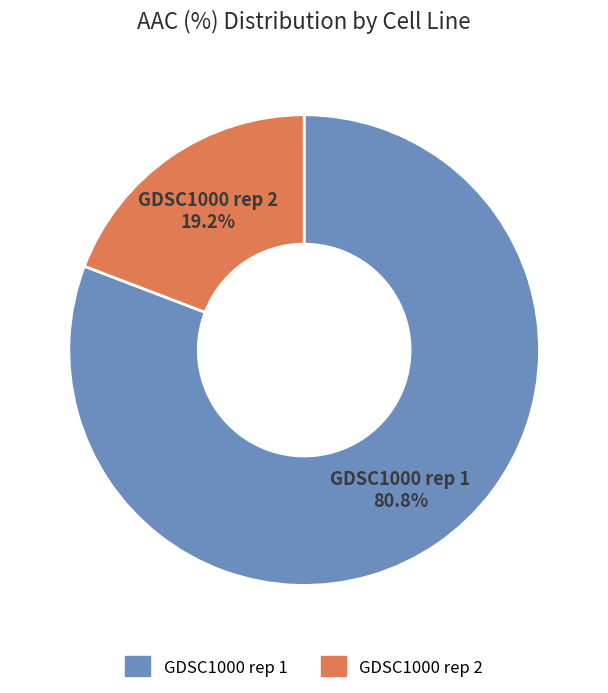

How many segments does this pie chart have?

2